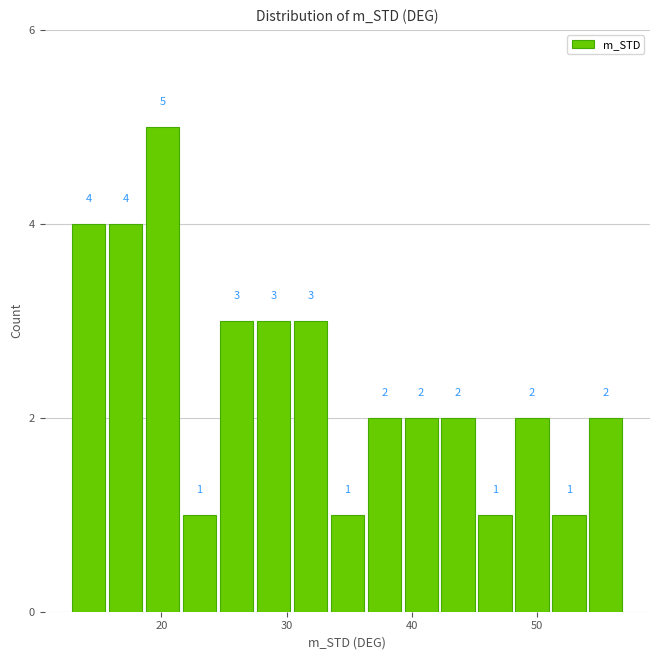

Around what value on the x-axis is the tallest bar? Give the approximate position of its centre, as read against the axis.

20